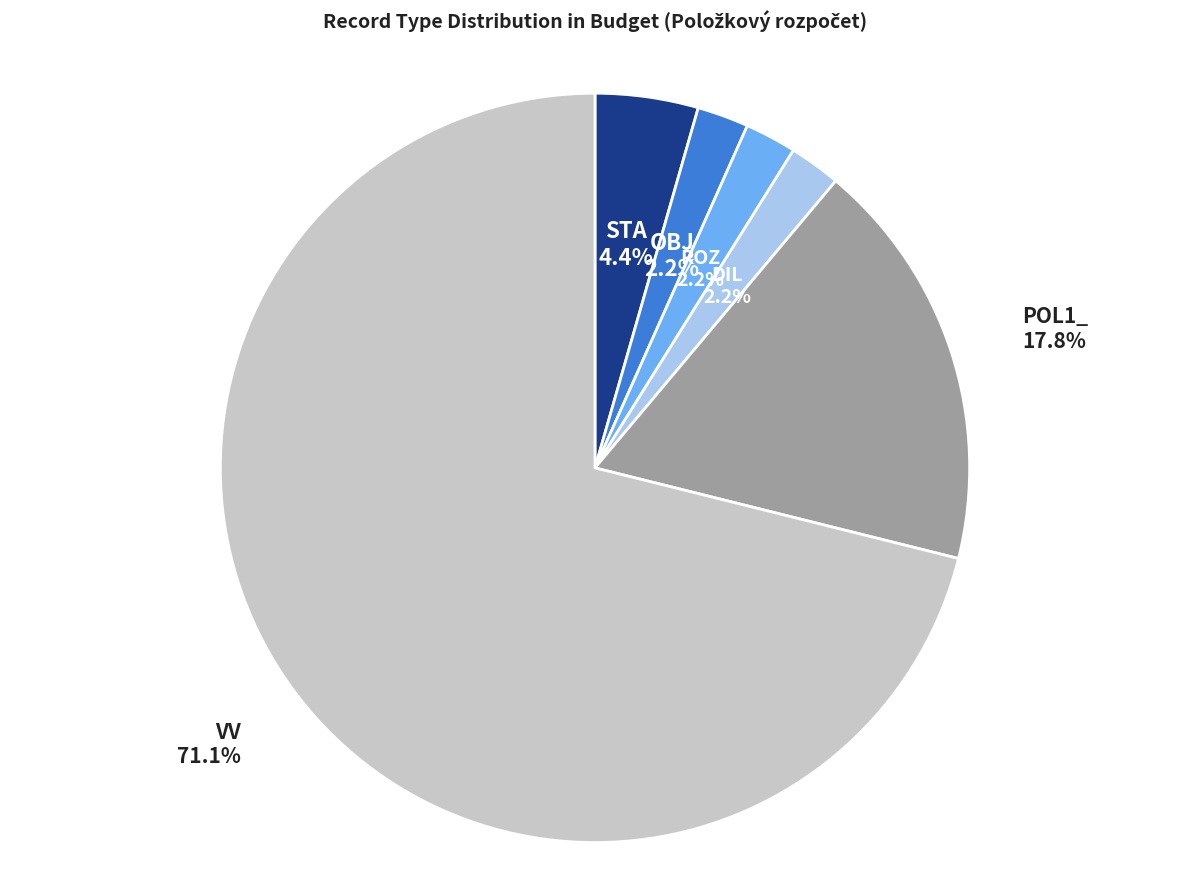

To the nearest percent, what is the difference between the largest and smallest slice percentages?

69%